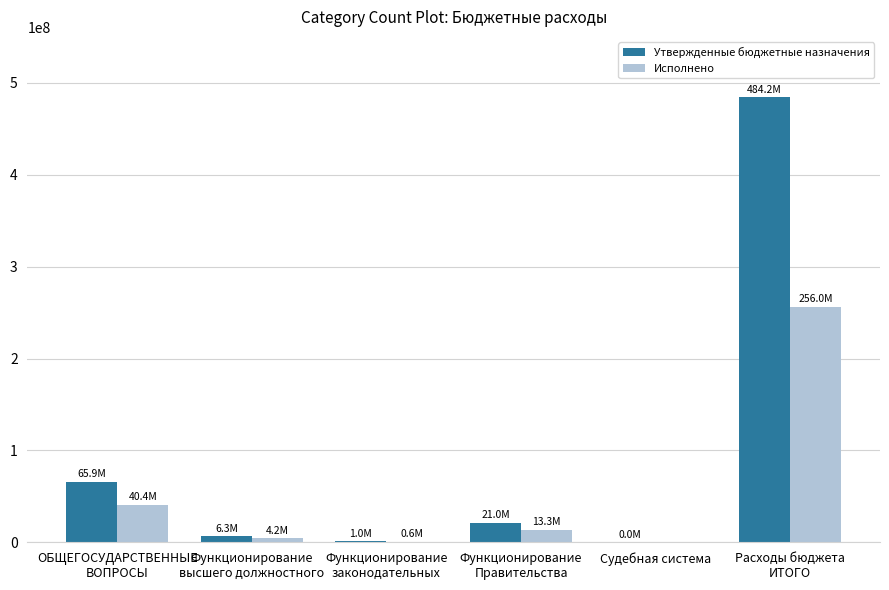

What is the highest value of the Исполнено series?

256046802.5